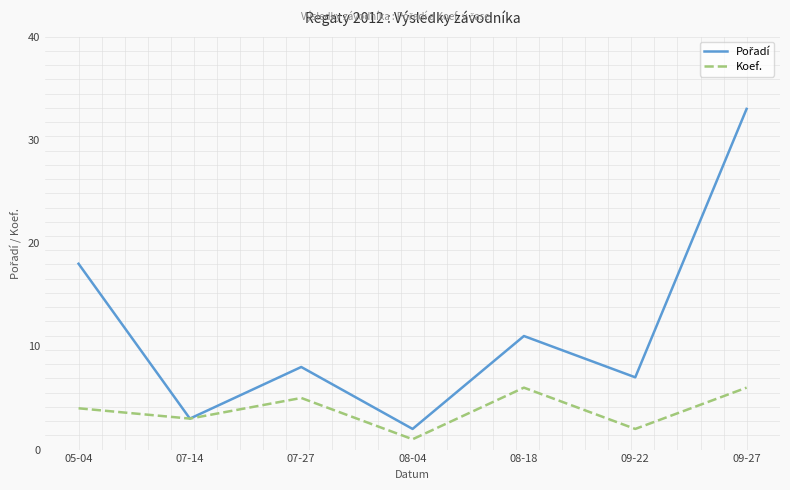

At which category is the sum across all series the highest?

09-27